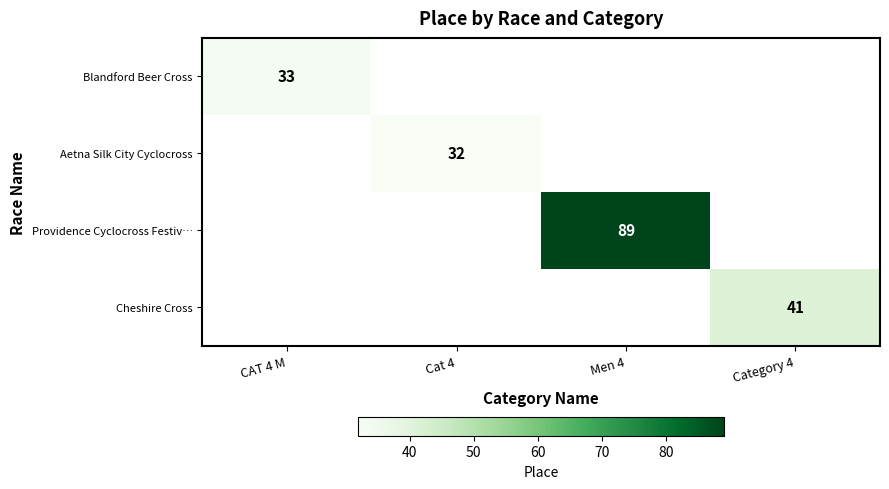

True or false: Blandford Beer Cross has a value of 43 at CAT 4 M.

False